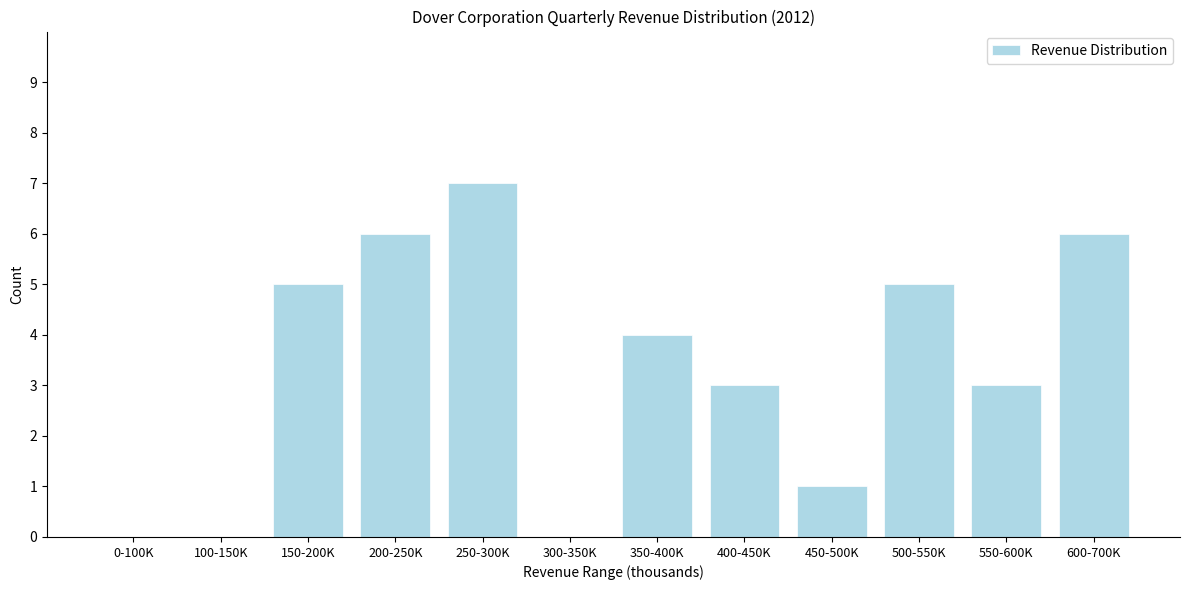

Reading right to left, list all the values displayed in this chart.

600-700K=6	550-600K=3	500-550K=5	450-500K=1	400-450K=3	350-400K=4	300-350K=0	250-300K=7	200-250K=6	150-200K=5	100-150K=0	0-100K=0